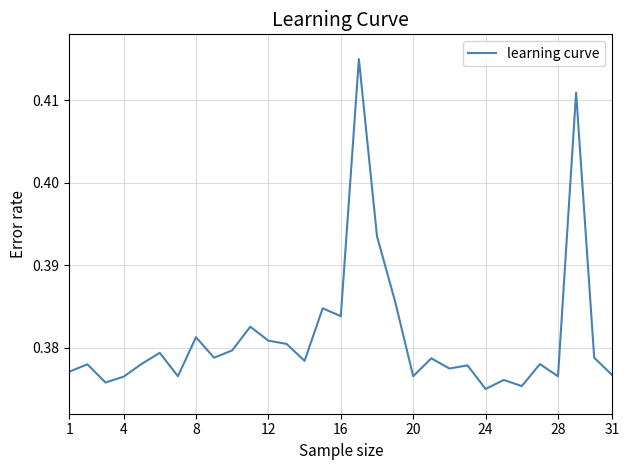

How many interior local valleys (lower than both neighbors) does the data have?

10